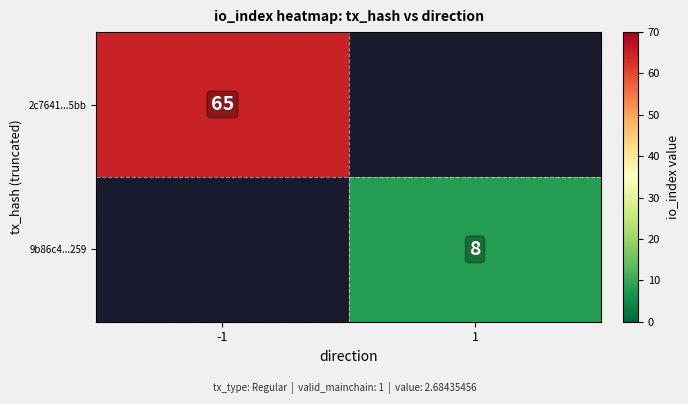

The value of 9b86c4...259 at 1 is 5.0. True or false?

False